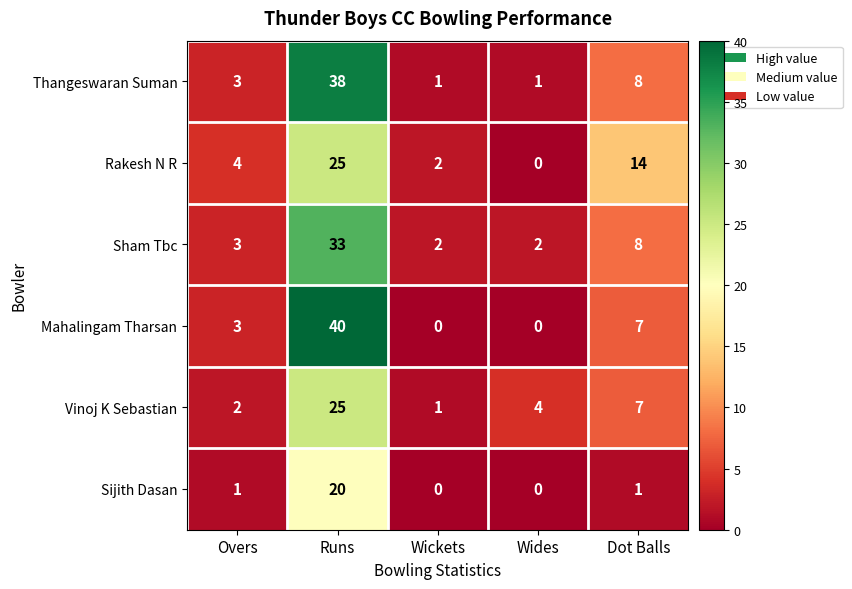

Rank the categories by Rakesh N R value from lowest to highest.

Wides, Wickets, Overs, Dot Balls, Runs